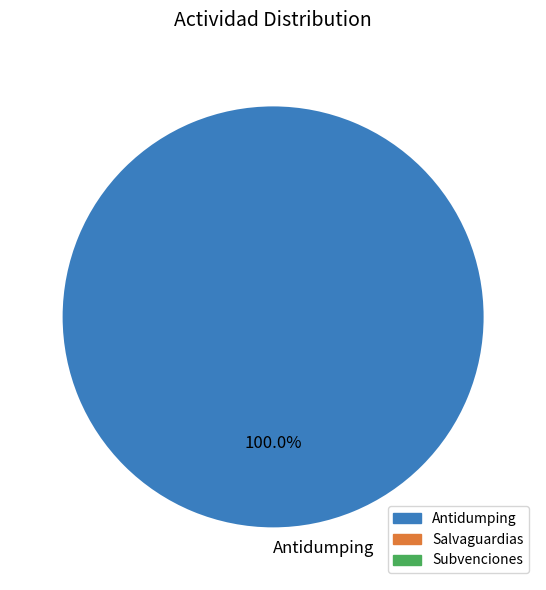

How many slices are in this pie chart?

1